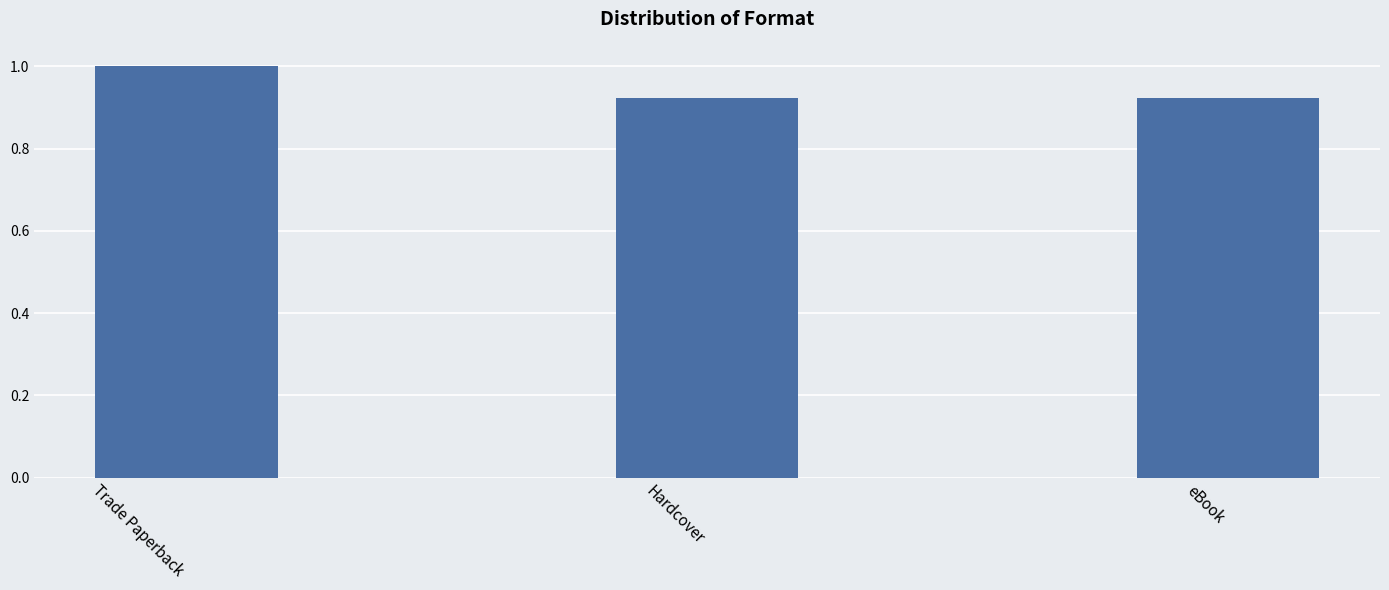

What is the label of the 3rd bar from the left?

eBook